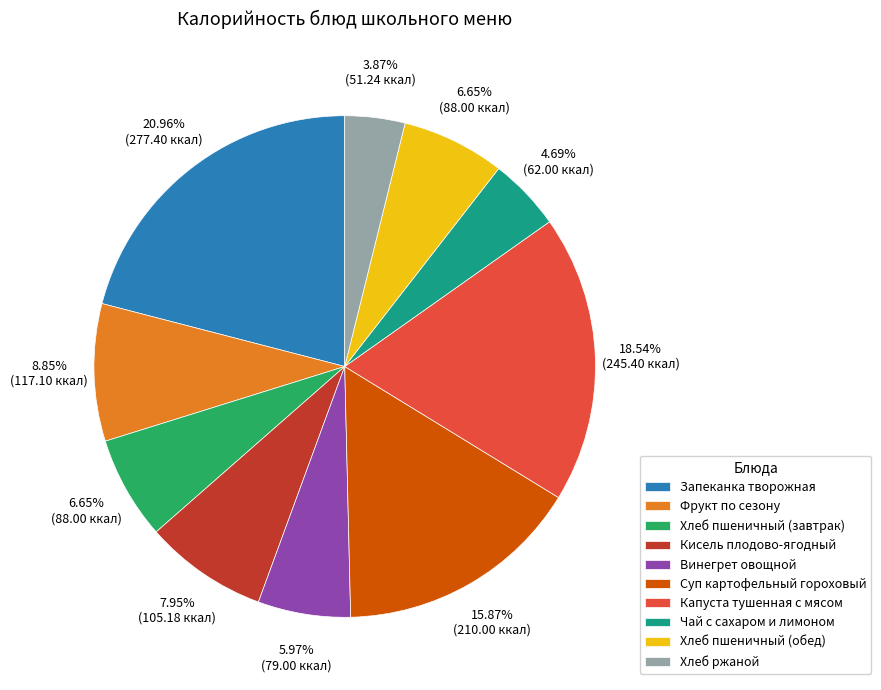

Which slice is the smallest?

Хлеб ржаной